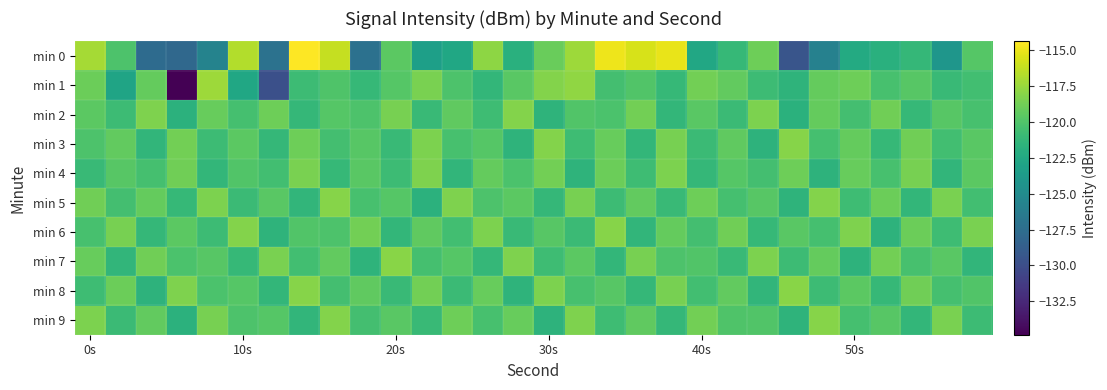

What is the smallest value displayed?

-134.8